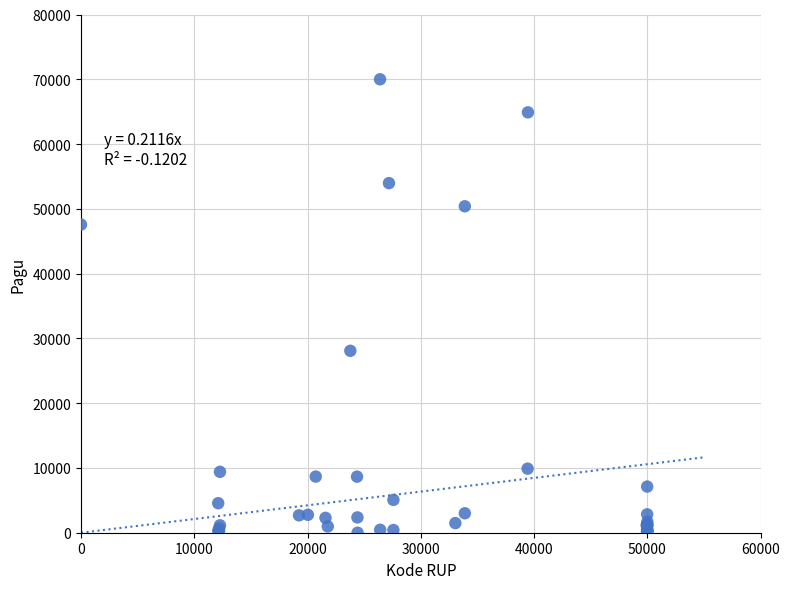

What Y value in the scatter plot is closest to 35000?

28084.4